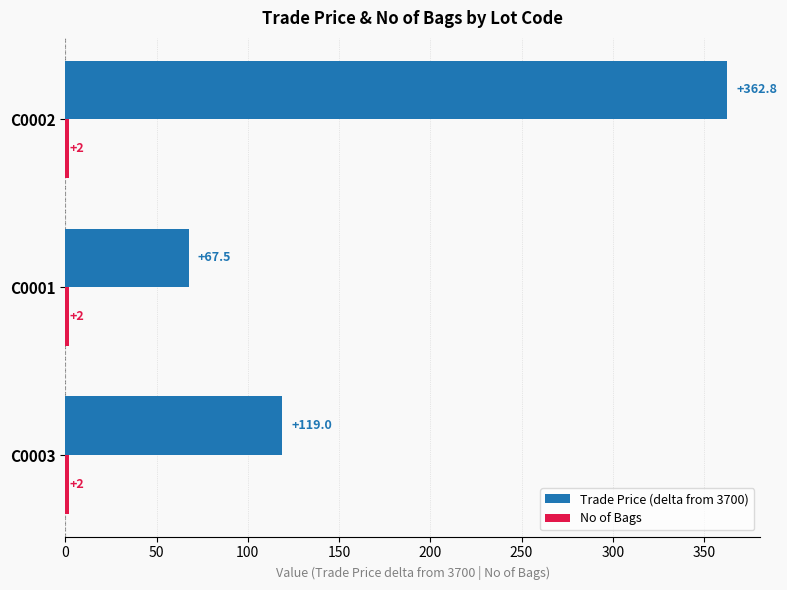

List the labels in order of Trade Price (delta from 3700) value, largest first.

C0002, C0003, C0001